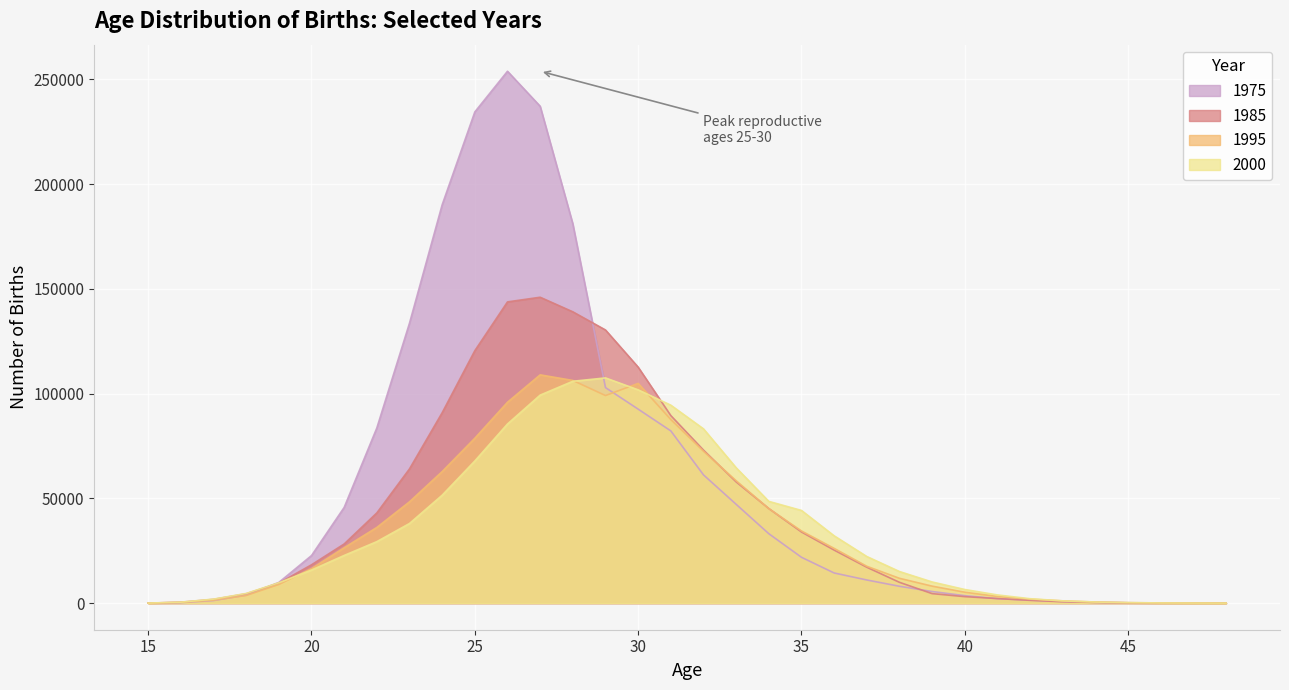

What is the total value across all series at 31?

353841